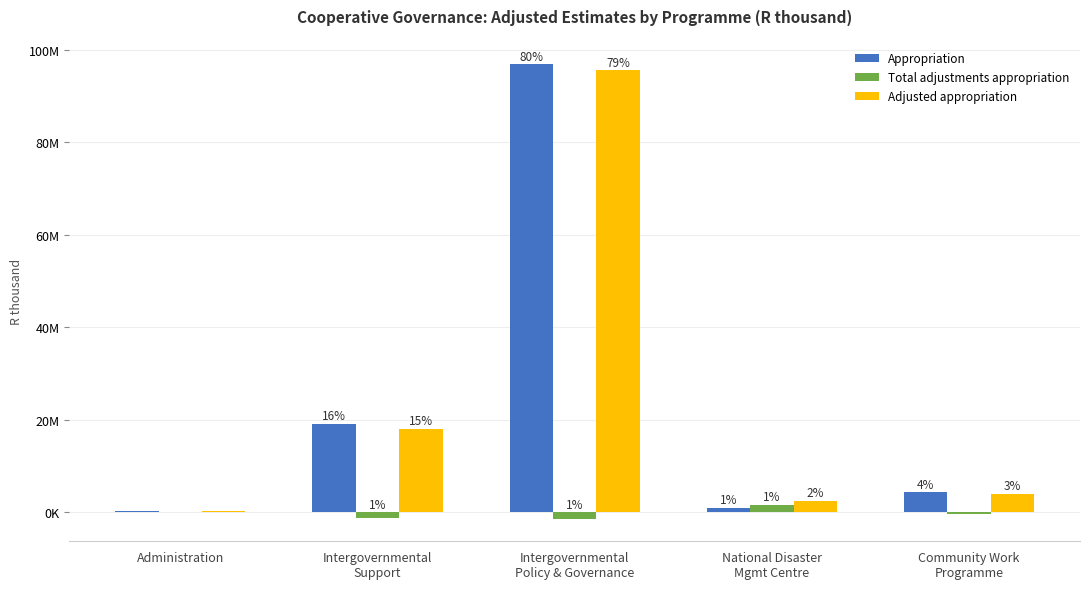

Reading left to right, list all the values displayed in this chart.

Appropriation: 351268	19206360	96917792	932161	4290670
Total adjustments appropriation: 0	-1155464	-1354017	1549972	-365000
Adjusted appropriation: 351268	18050896	95563775	2482133	3925670